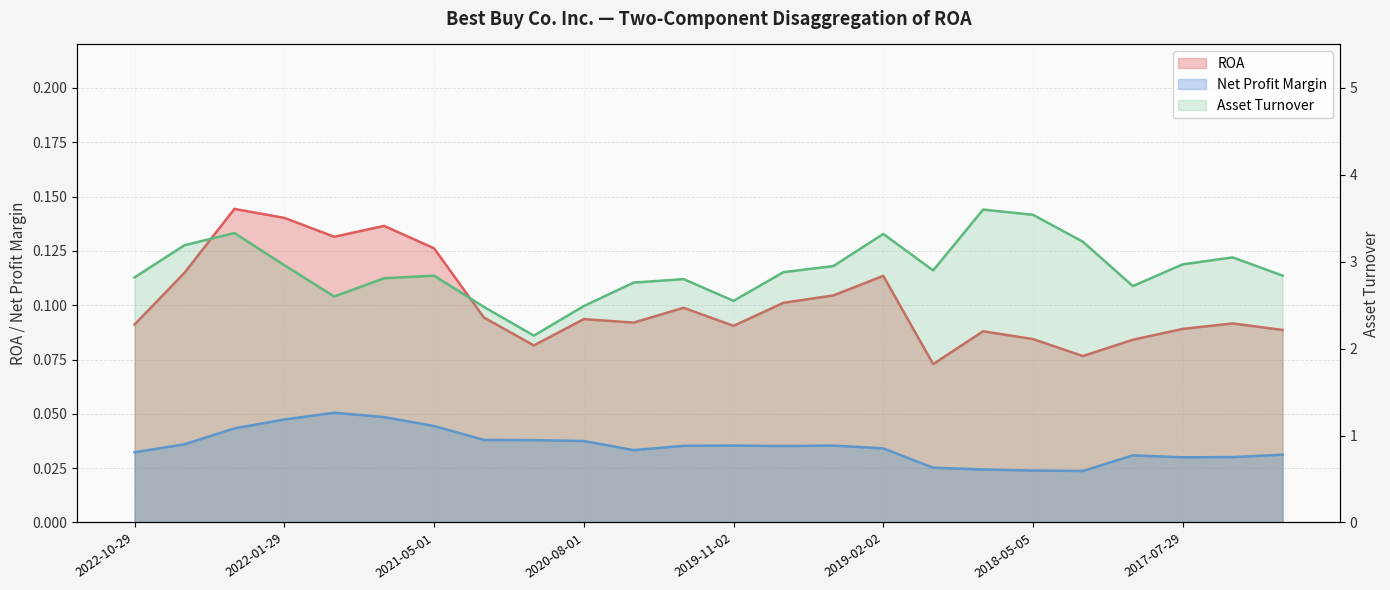

What is the maximum value for Net Profit Margin?

0.1